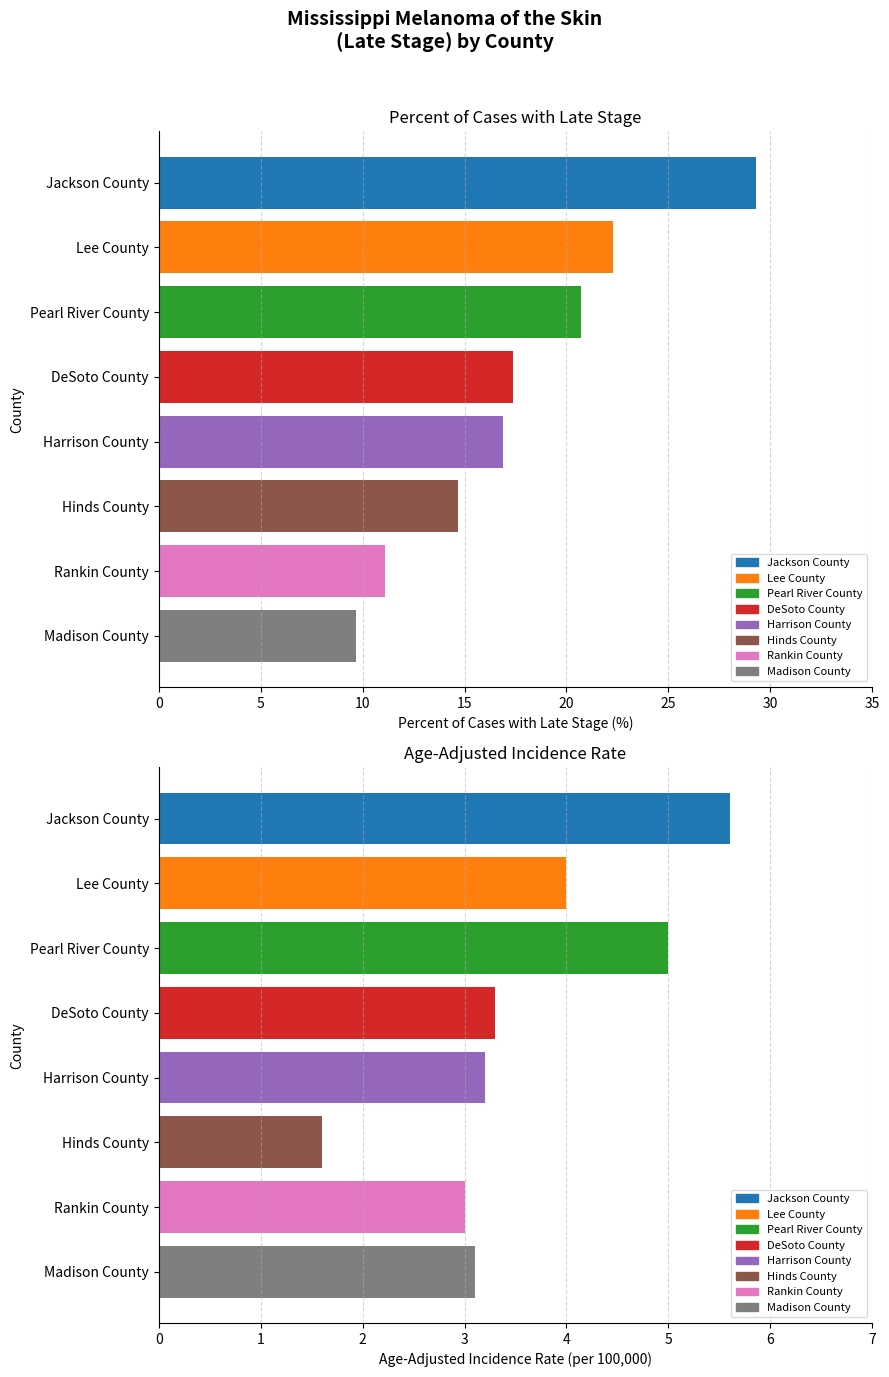

What is the greatest value displayed?

29.3